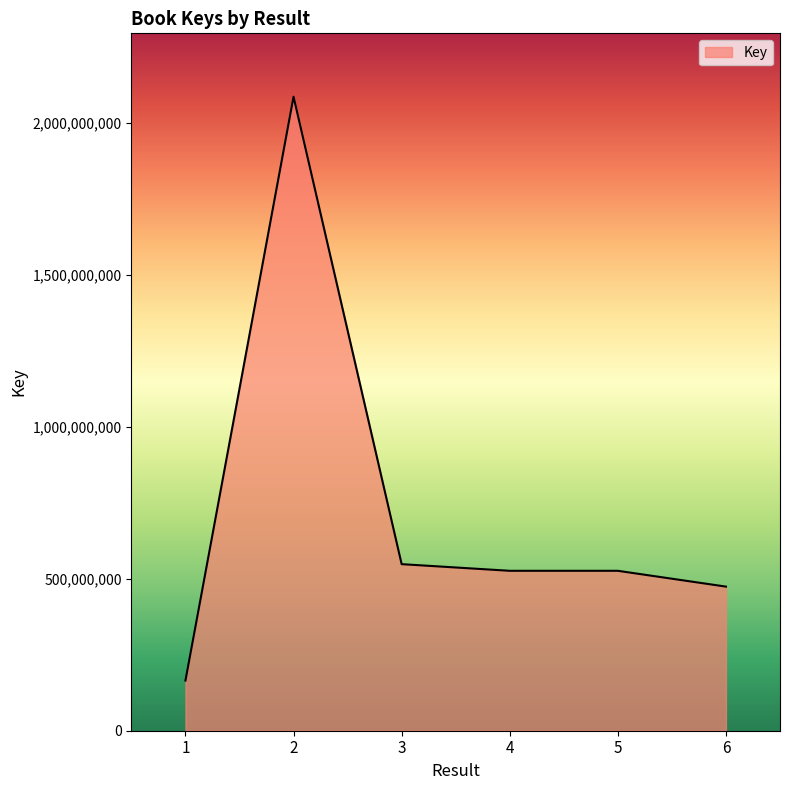

What is the change in value from 1 to 5?

+360913799